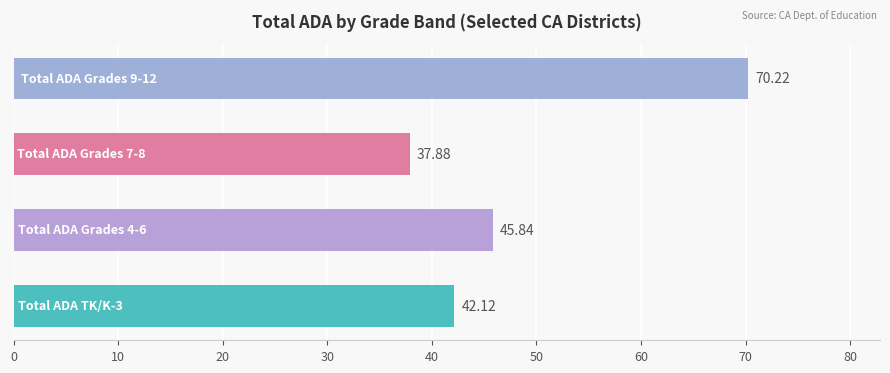

What is the difference between the maximum and minimum values?

32.3